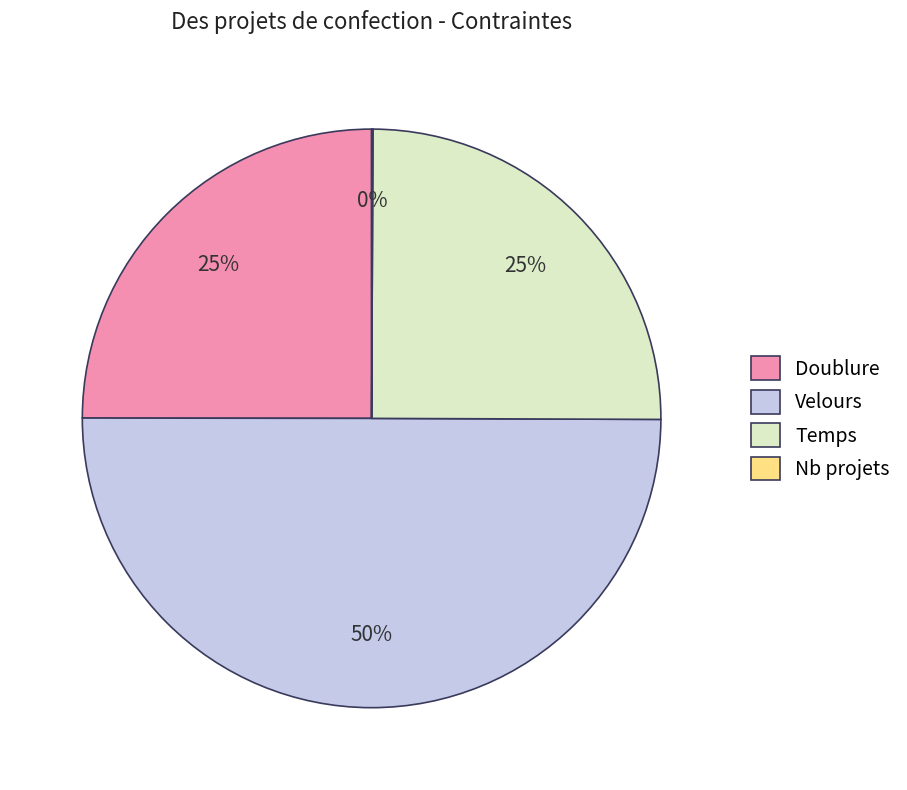

Does Temps represent more than half of the total?

No